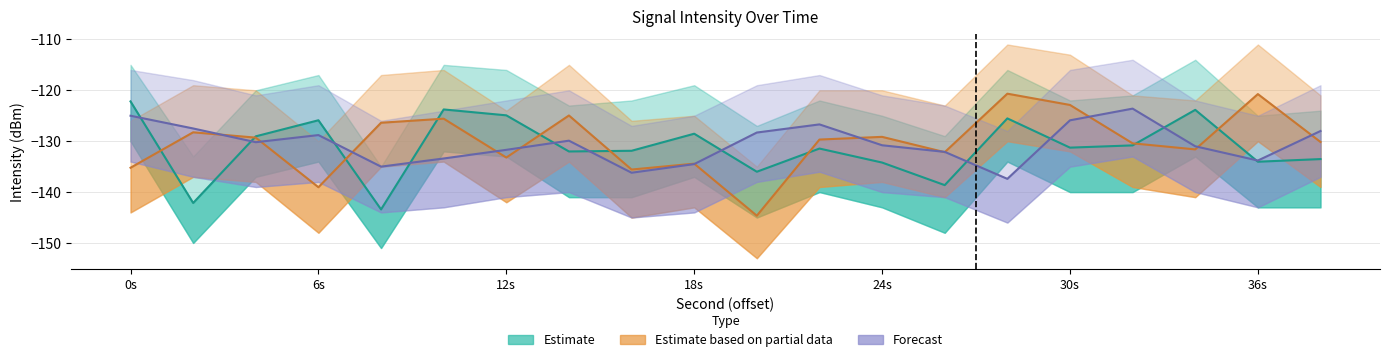

What is the sum of all Estimate based on partial data values?

-2604.0